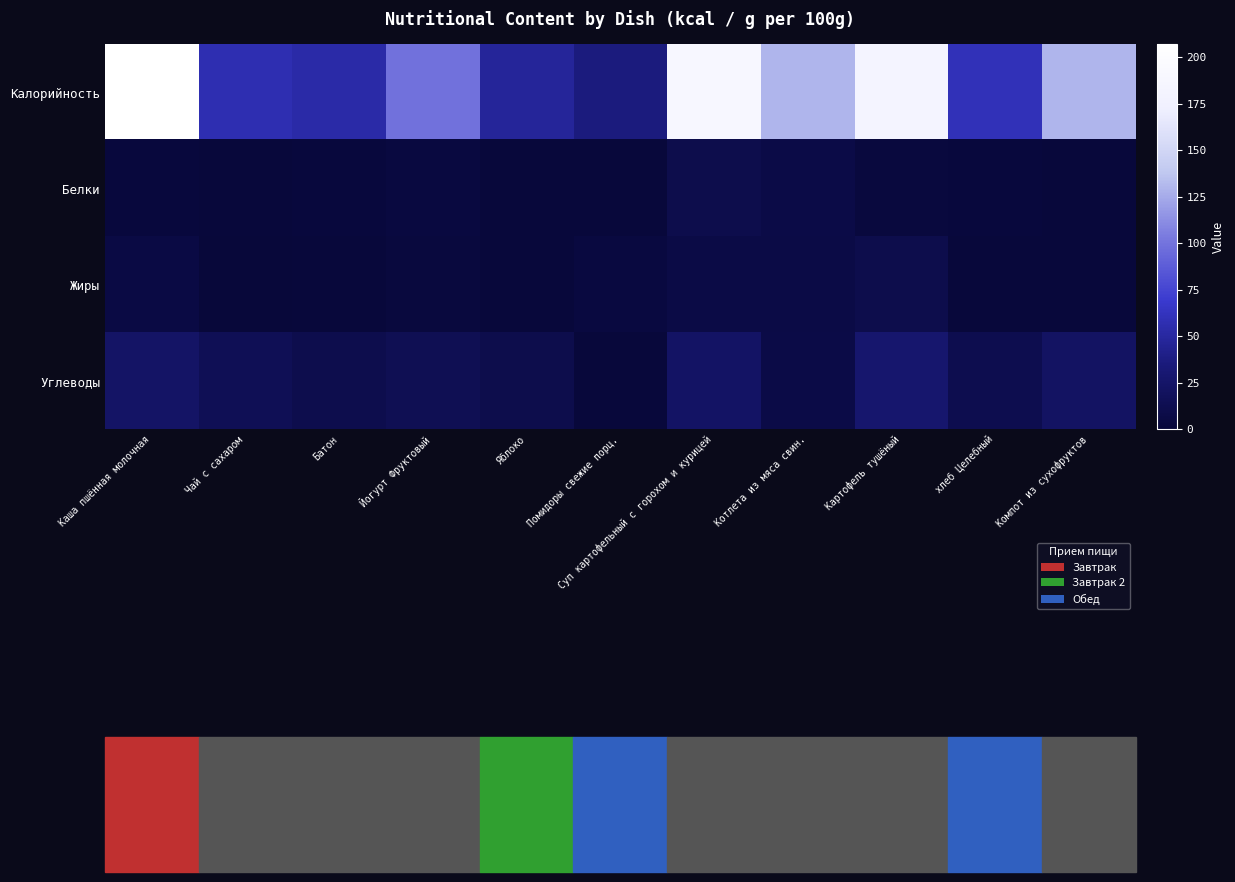

Which series has the largest range (max minus min)?

Калорийность